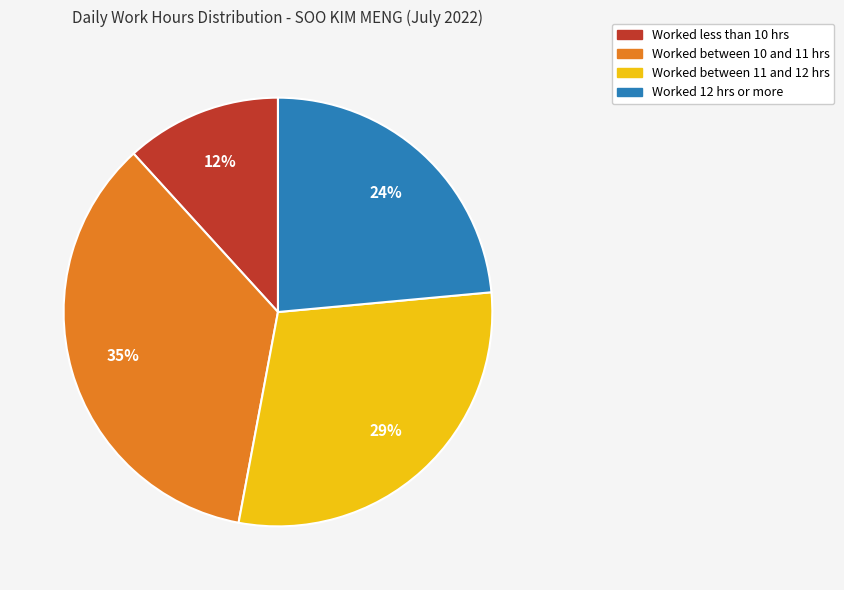

Is there a majority slice in this chart?

No